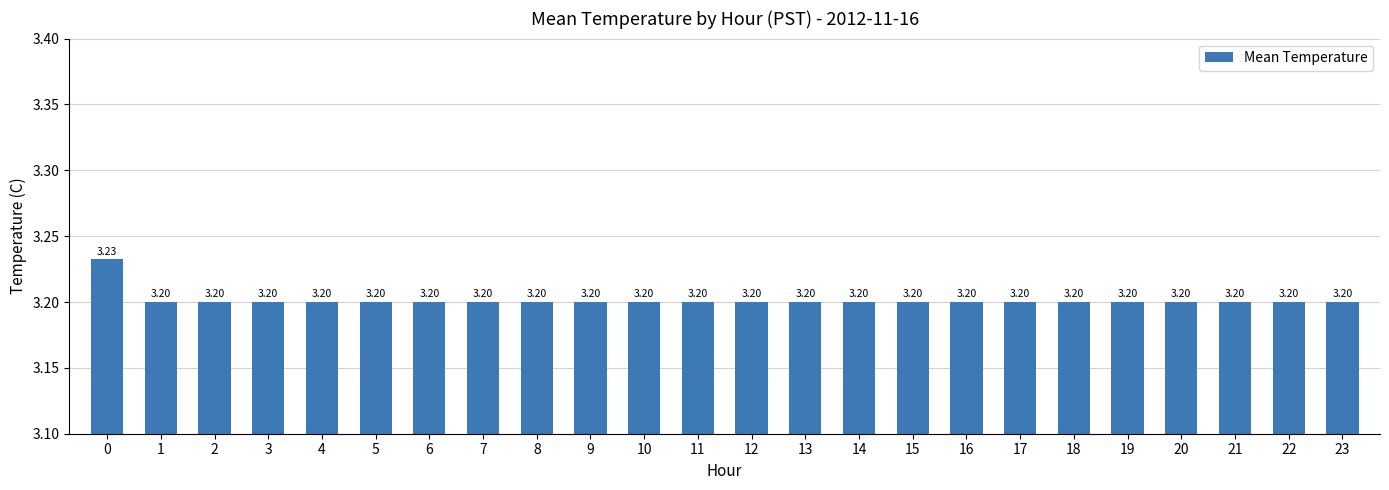

What is the ratio of the value at 9 to the value at 4?

1.0